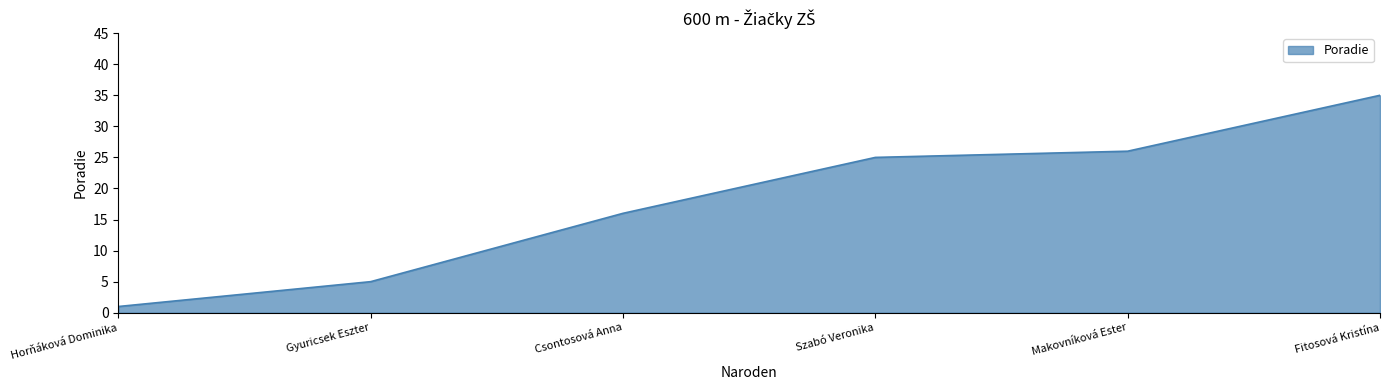

What is the difference between the values at Csontosová Anna and Gyuricsek Eszter?

11